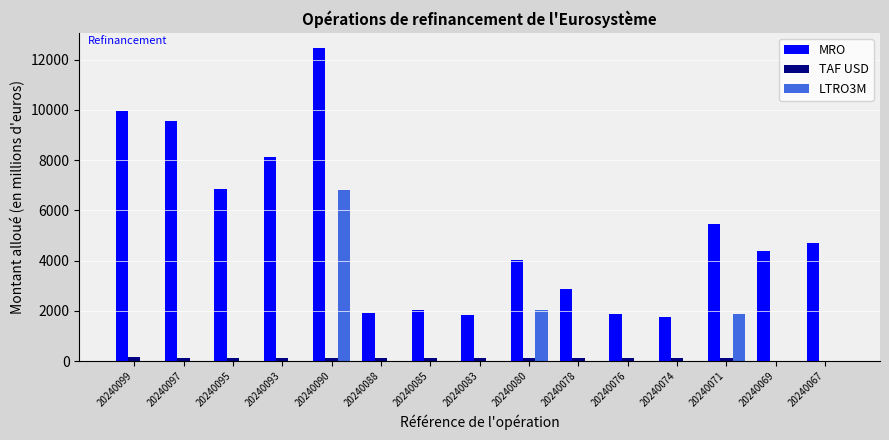

What is the sum of the MRO values at 20240067 and 20240083?

6516.0